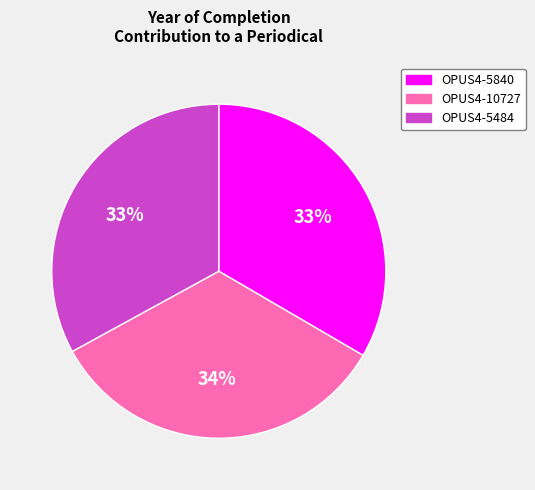

Does OPUS4-10727 account for over 50% of the chart?

No